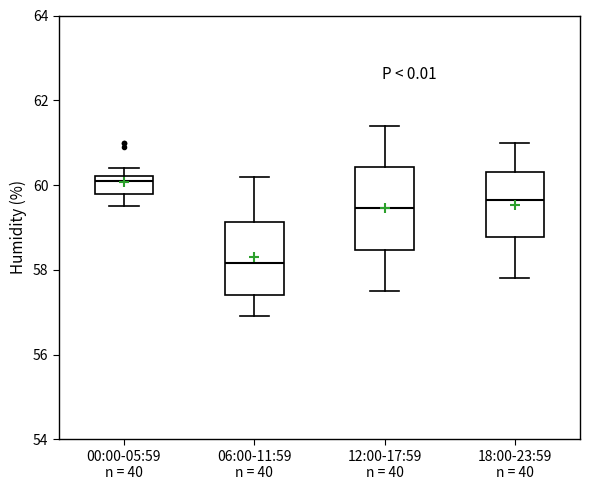

Which box has the highest median line?

00:00-05:59 n = 40